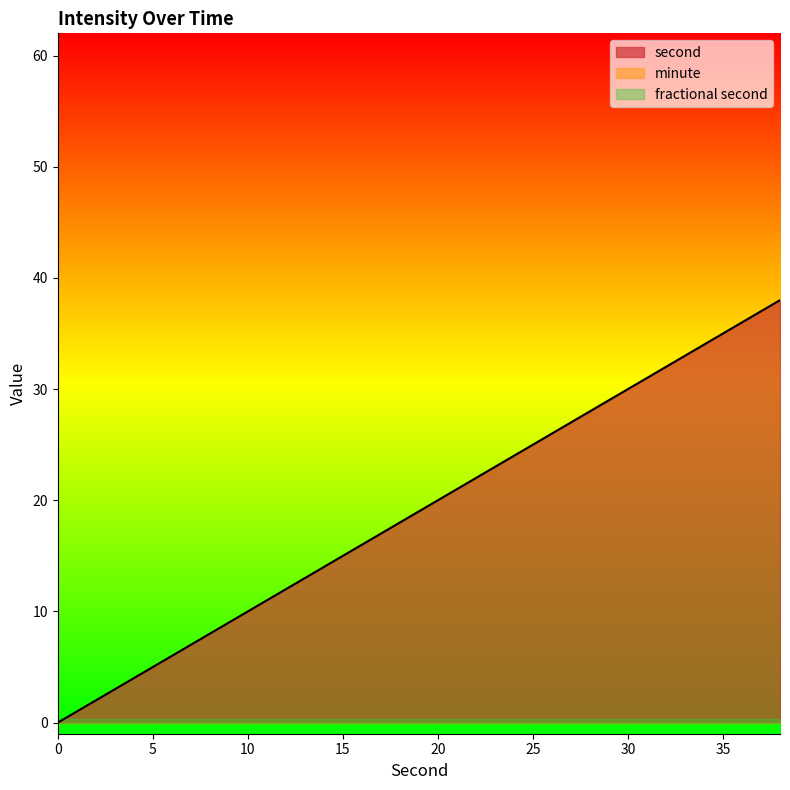

Rank the series at 30 from lowest to highest value.

minute, fractional second, second